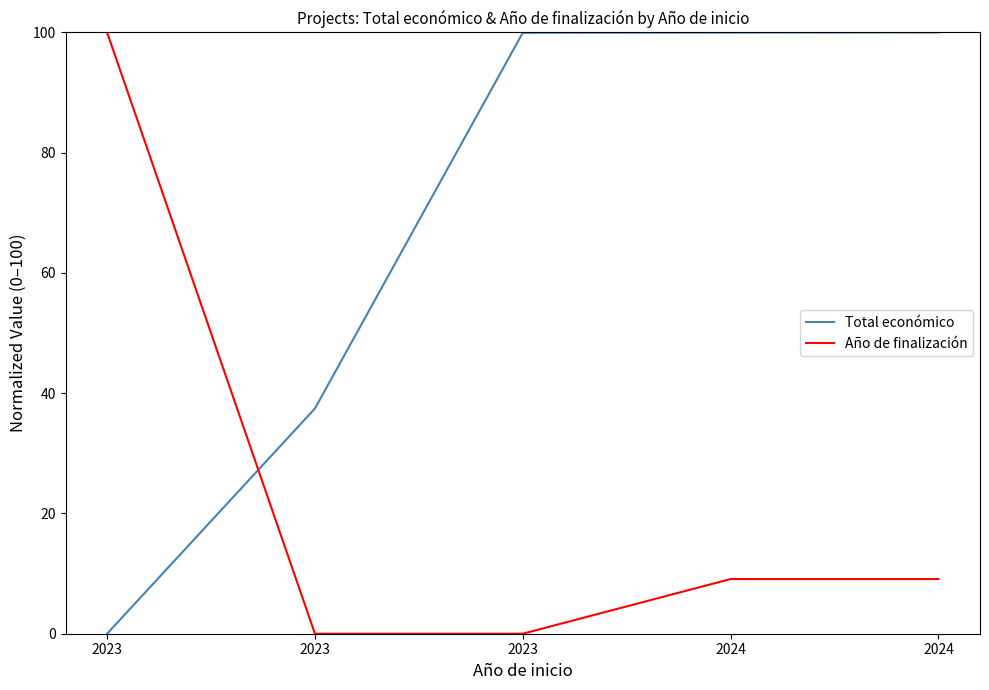

What are all the series names shown in the legend?

Total económico, Año de finalización